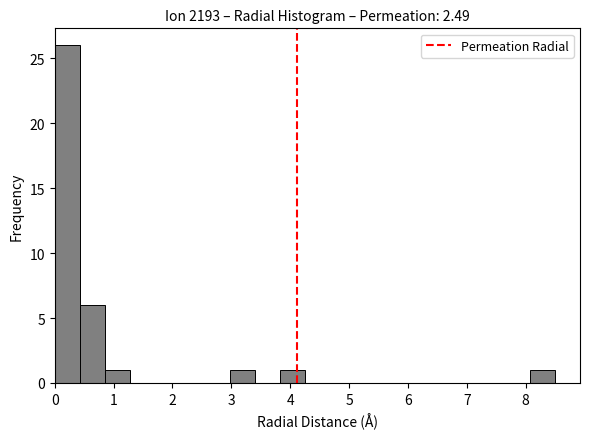

What is the height of the bar covering 3.8 to 4.3 on the x-axis? Neither the bar edges nor the heights are printed on the chart, so give them approximately, as read against the axes.

1